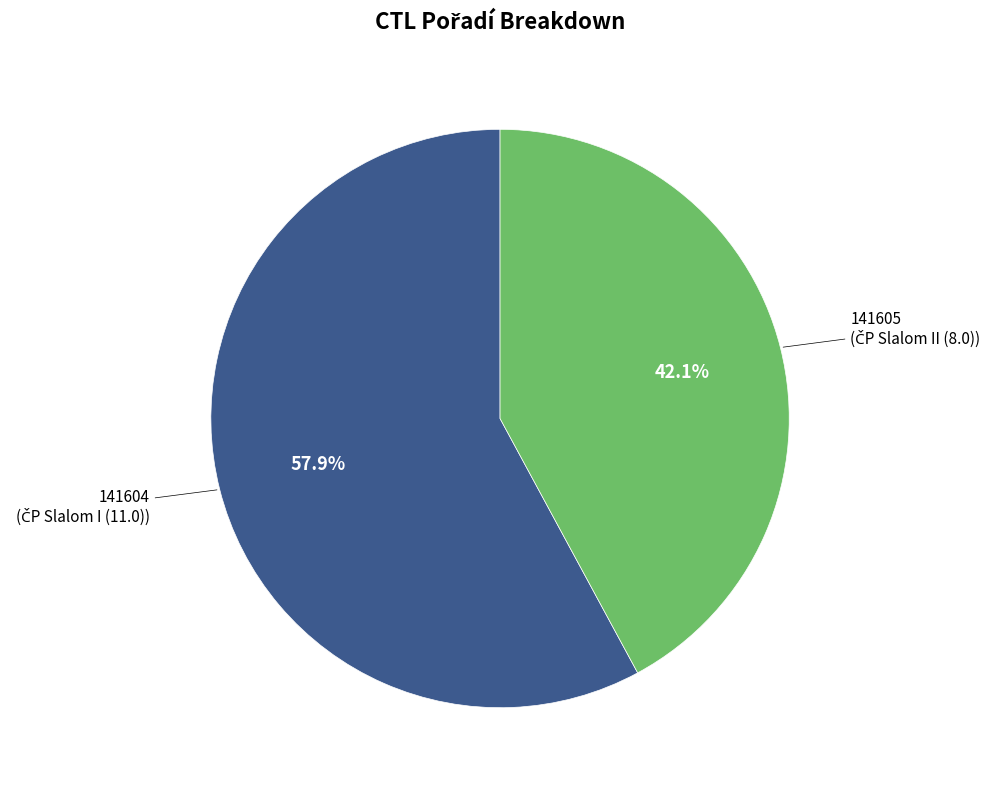

Is there any slice that represents more than half of the pie?

Yes